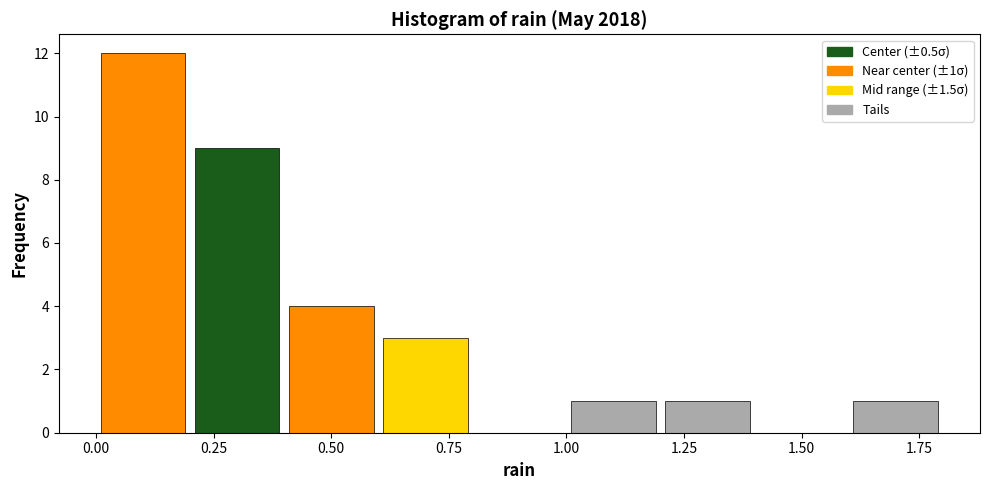

Over which range of the x-axis is the bar tallest?

0.0 to 0.2